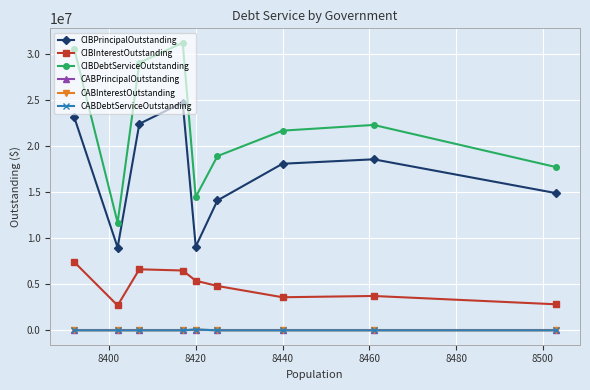

What is the greatest value displayed?

31238302.2